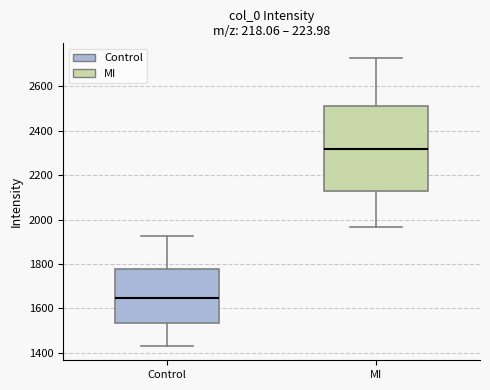

Reading left to right, read every box against the y-axis: the position of its median line, the range the box covers, and the ends of its whiskers. The values are not printed on the chart, so give them approximately, as read against the axis.

Control: median 1640, box 1540 to 1780, whiskers 1440 to 1920
MI: median 2320, box 2120 to 2520, whiskers 1960 to 2720